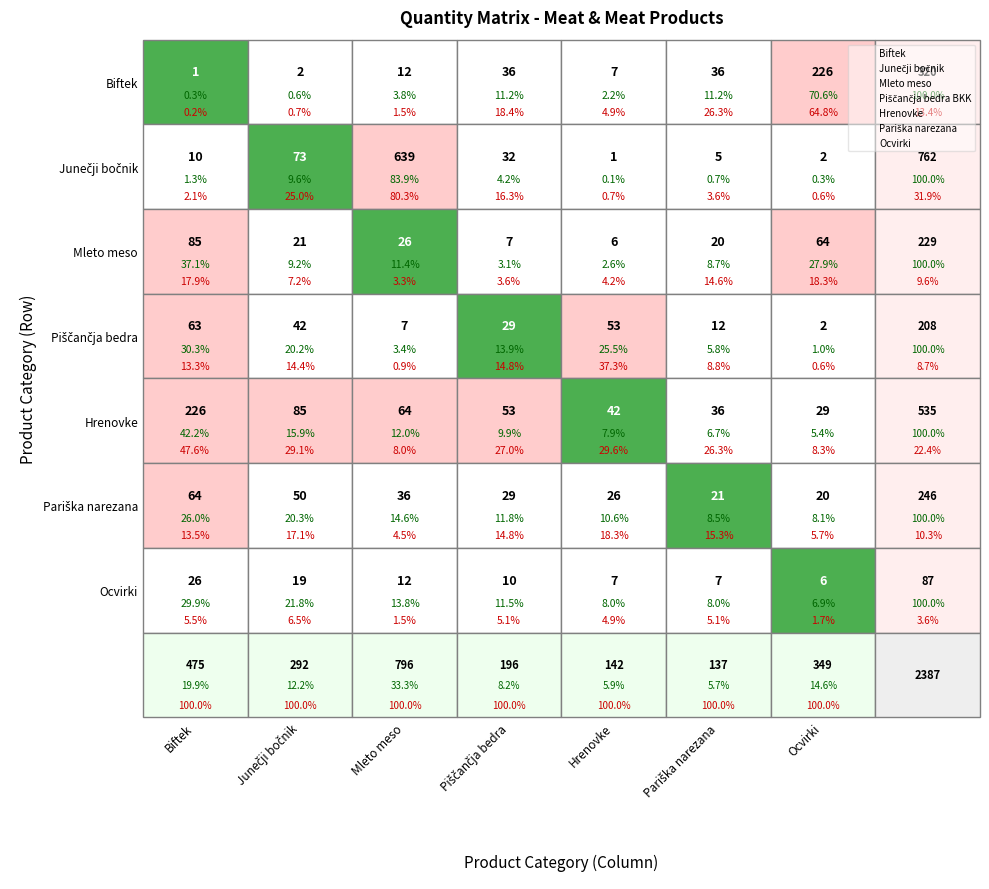

Is the value of Mleto meso at 6 greater than the value of Junečji bočnik at 0?

Yes